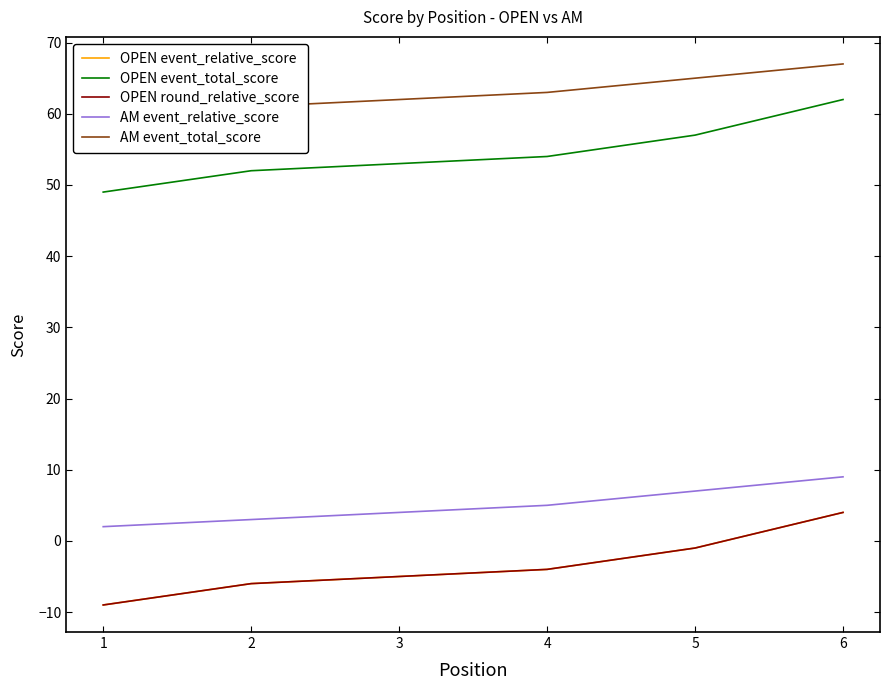

Which has a higher value, 4 or 3?

4